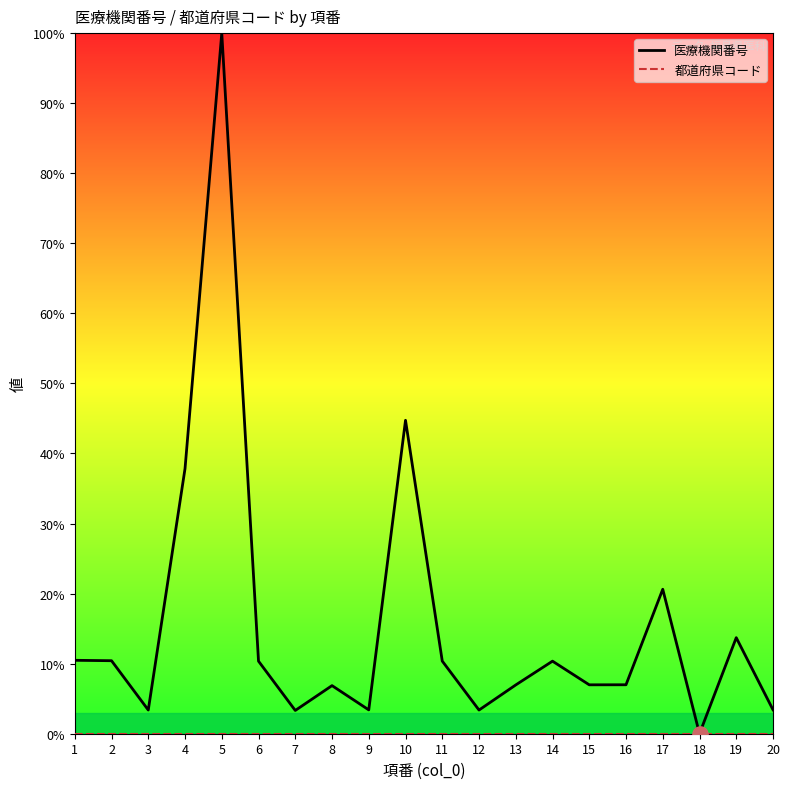

What is the total value across all series at 4?

37.8